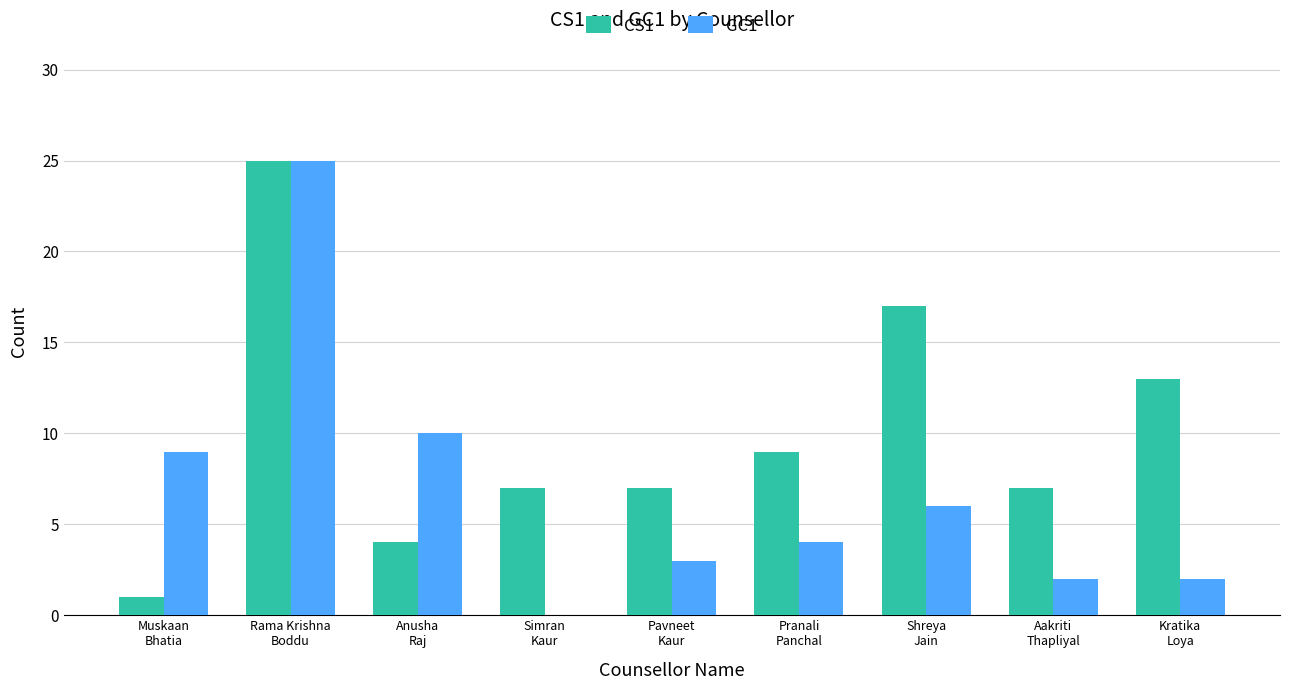

The CS1 series shows 7 at Aakriti
Thapliyal. True or false?

True